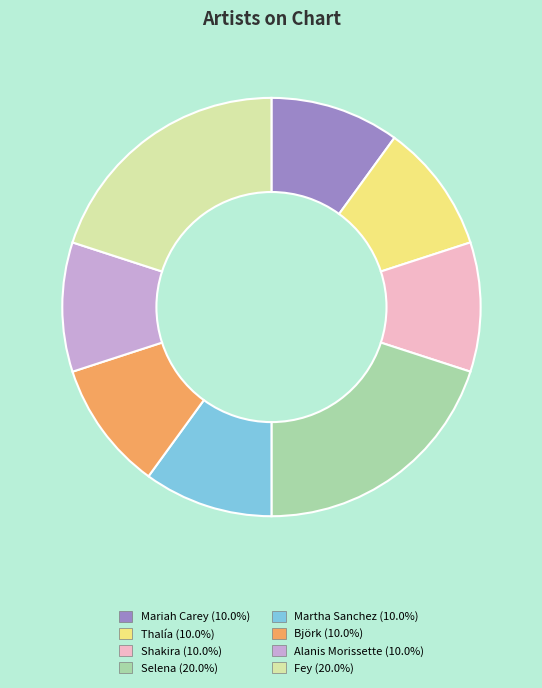

Do Shakira and Björk together represent more than half of the pie?

No